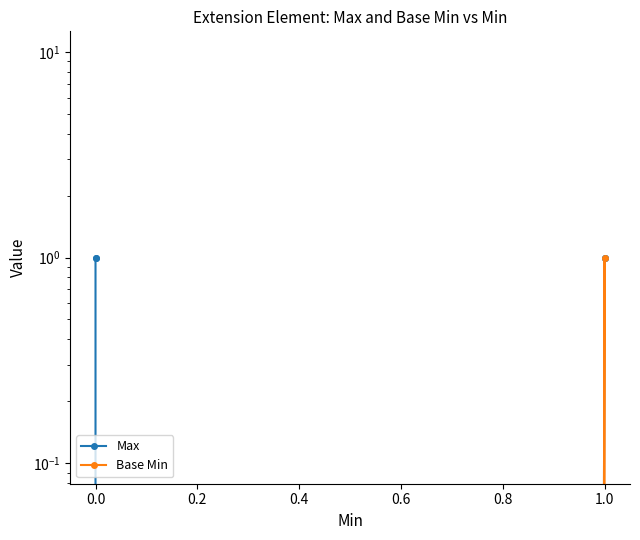

Is this an area chart (filled region under the line)?

No